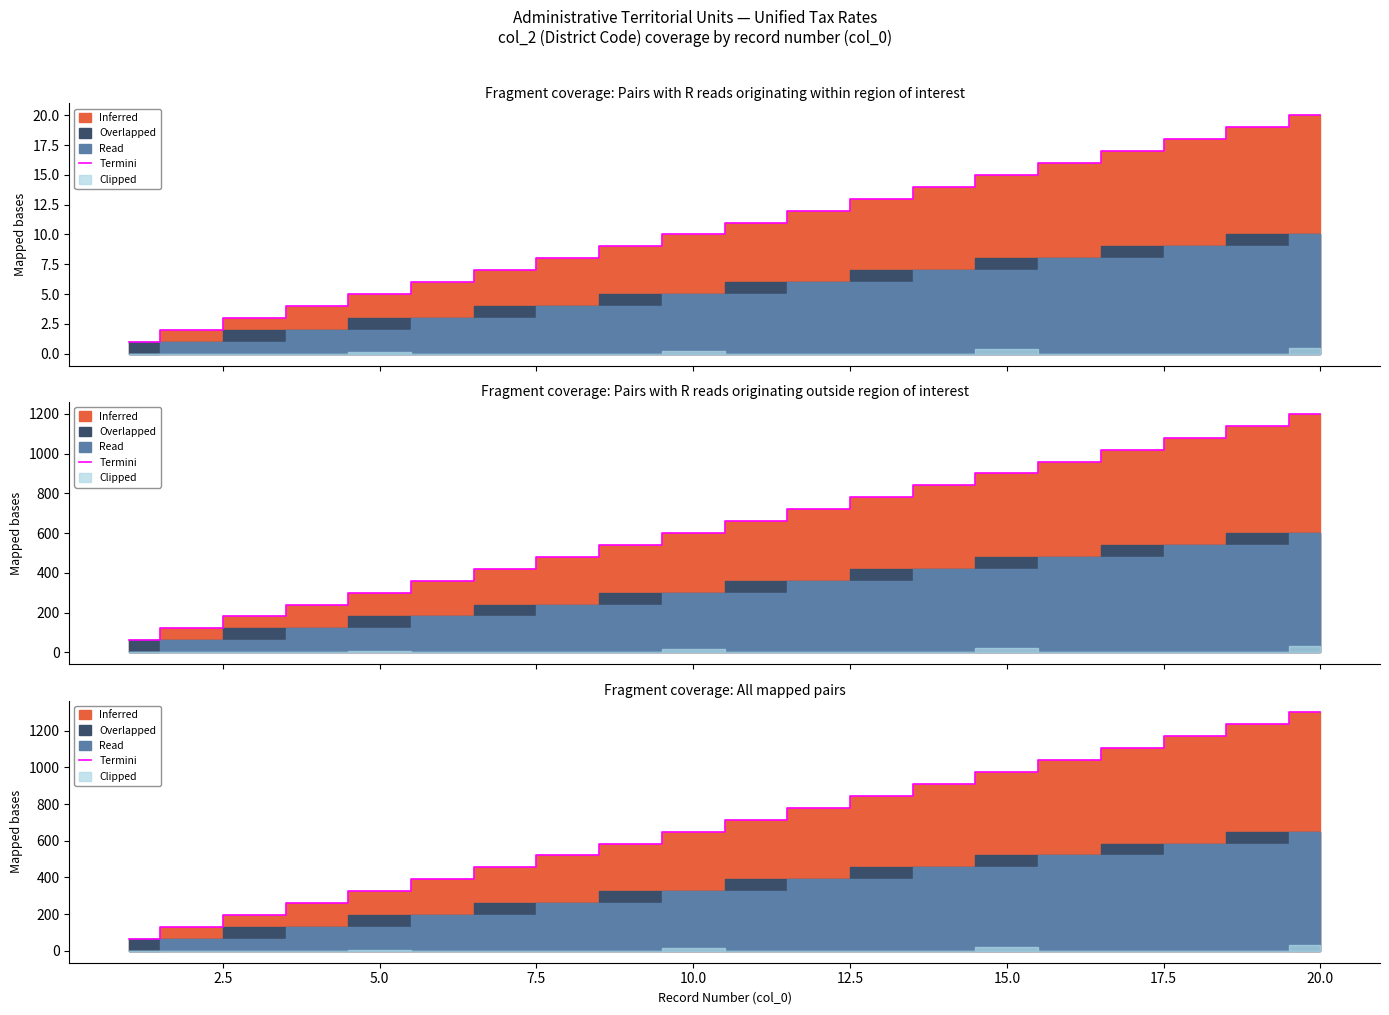

True or false: the data shows 195 at 5.0.

True